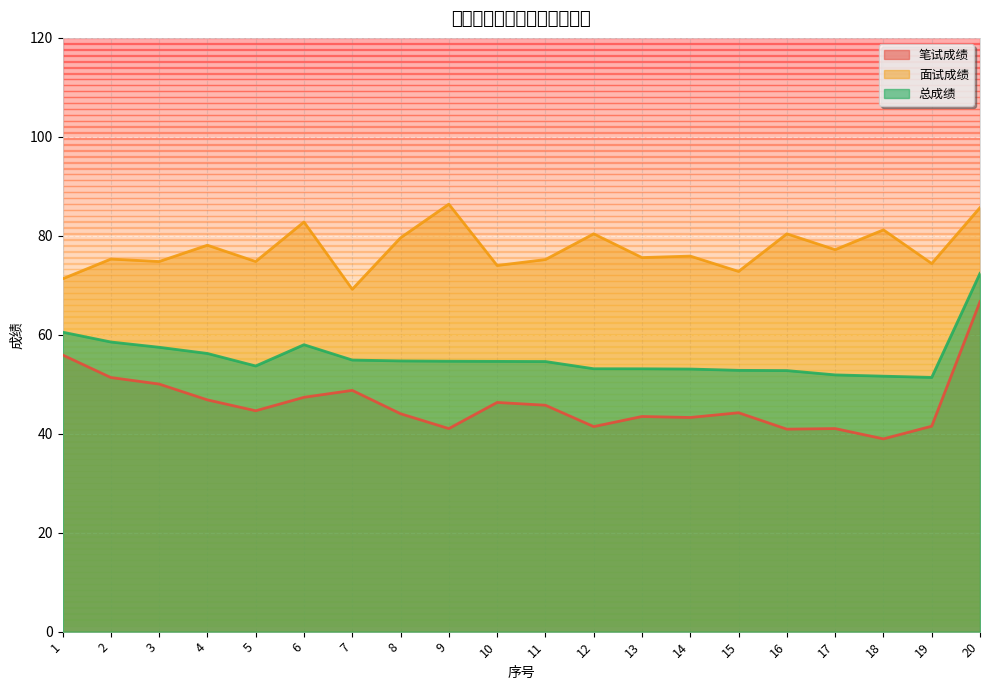

What value does the 笔试成绩 series have at 15?

44.2